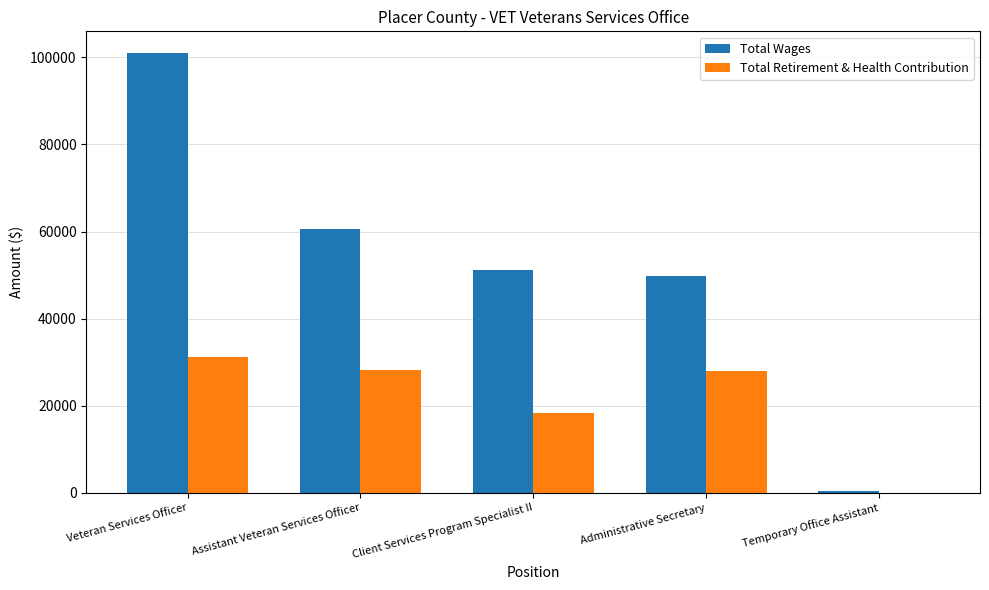

The Total Wages series shows 19748 at Administrative Secretary. True or false?

False